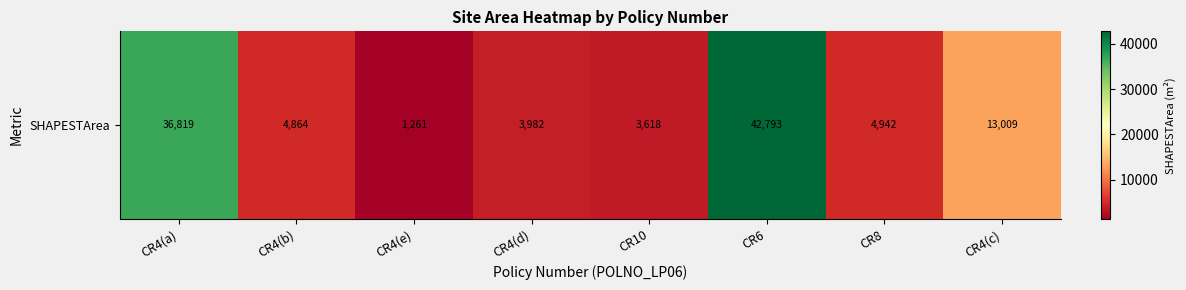

The value at CR4(c) is 13008.6. True or false?

True